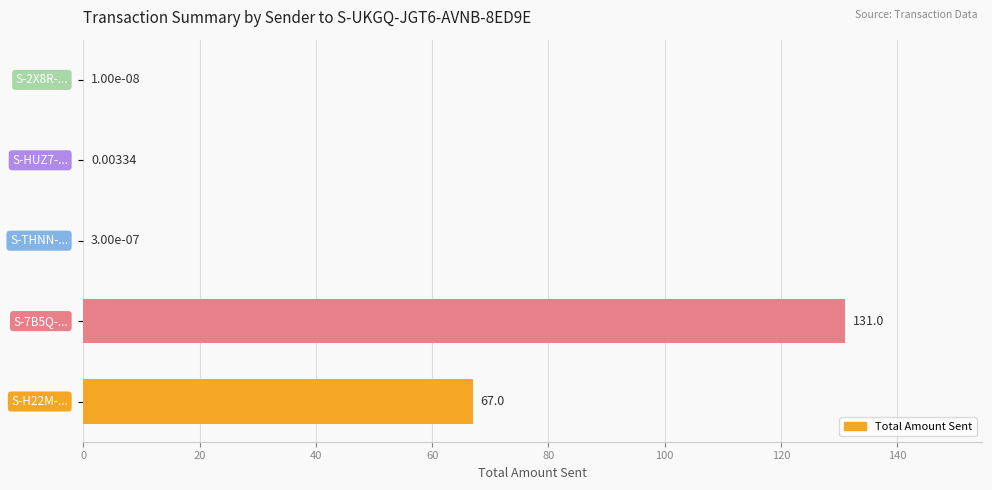

What is the sum of all values?

198.0